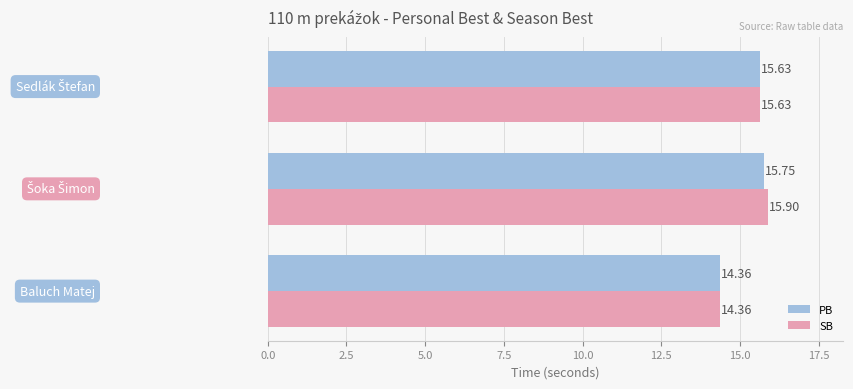

Which series has the largest total across all categories?

SB